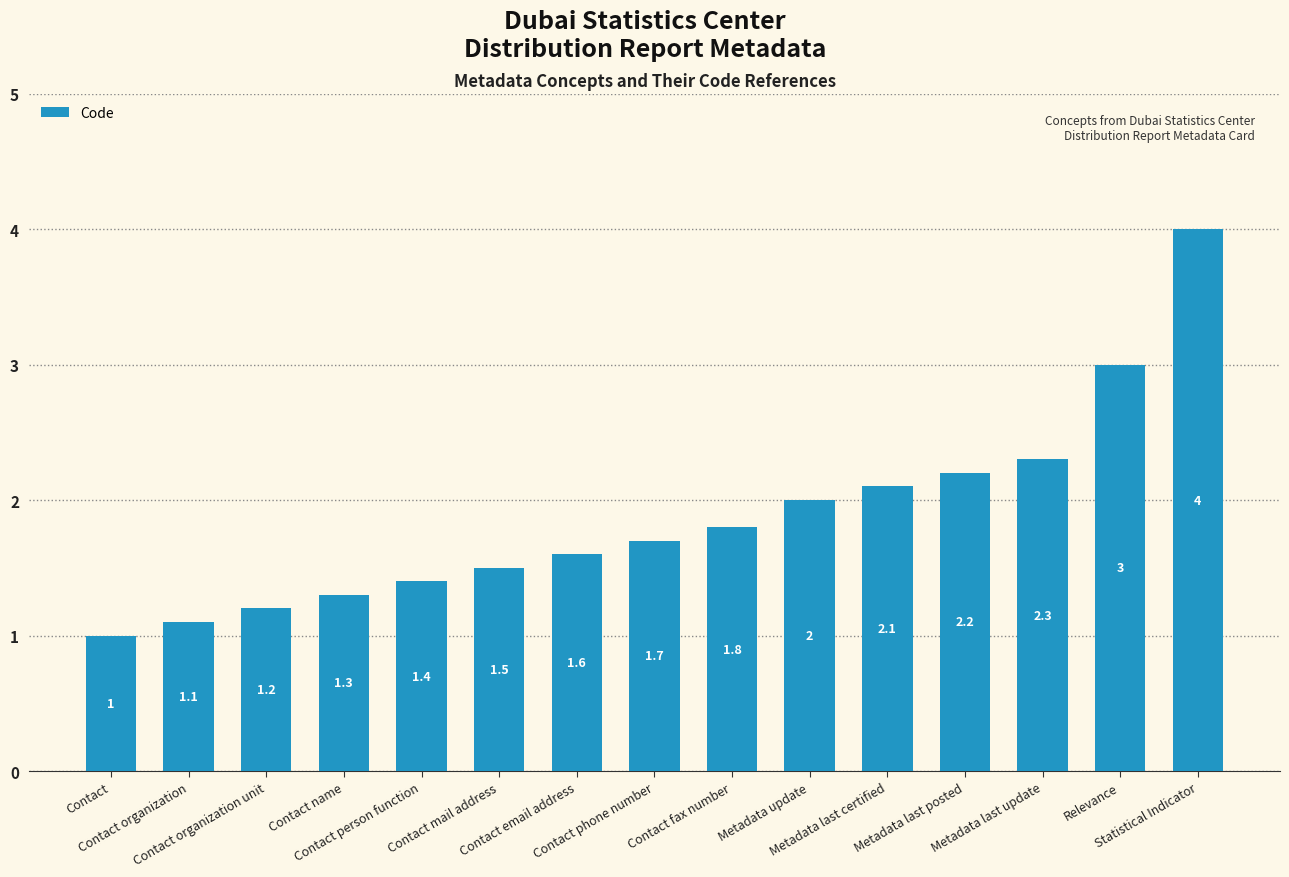

List the labels in order of value, smallest first.

Contact, Contact organization, Contact organization unit, Contact name, Contact person function, Contact mail address, Contact email address, Contact phone number, Contact fax number, Metadata update, Metadata last certified, Metadata last posted, Metadata last update, Relevance, Statistical Indicator